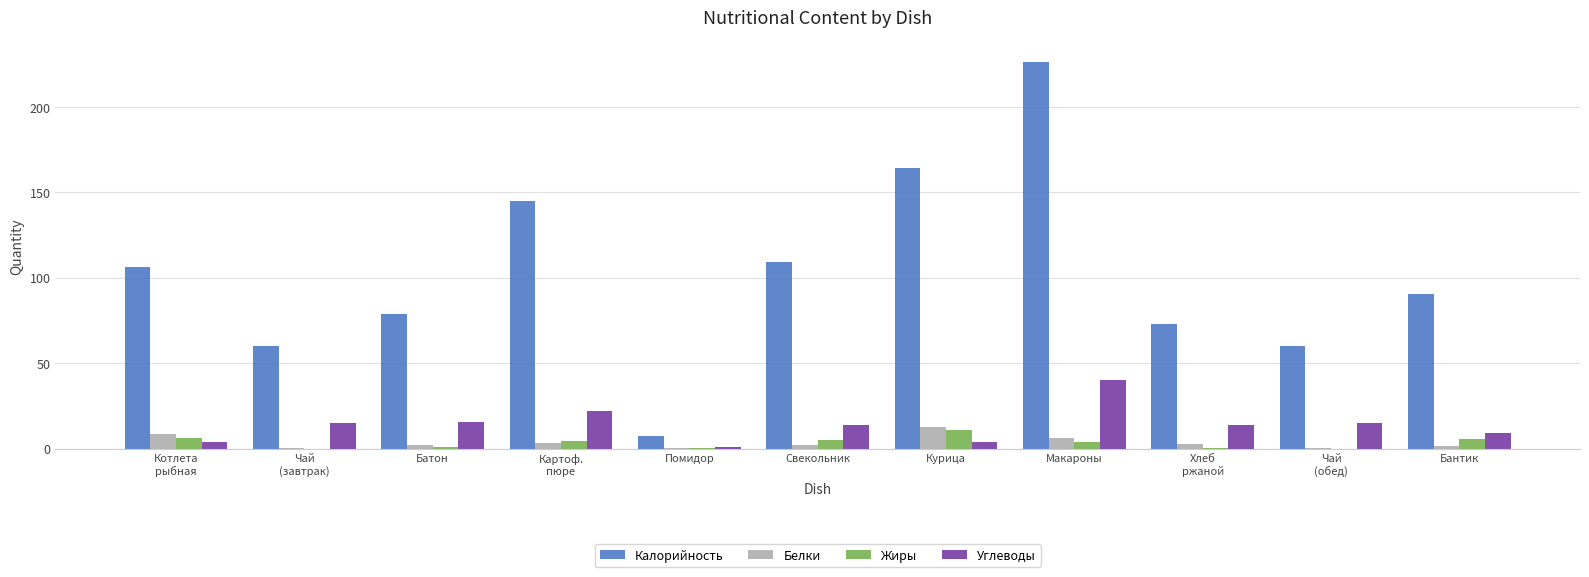

What is the sum of all Жиры values?

37.1